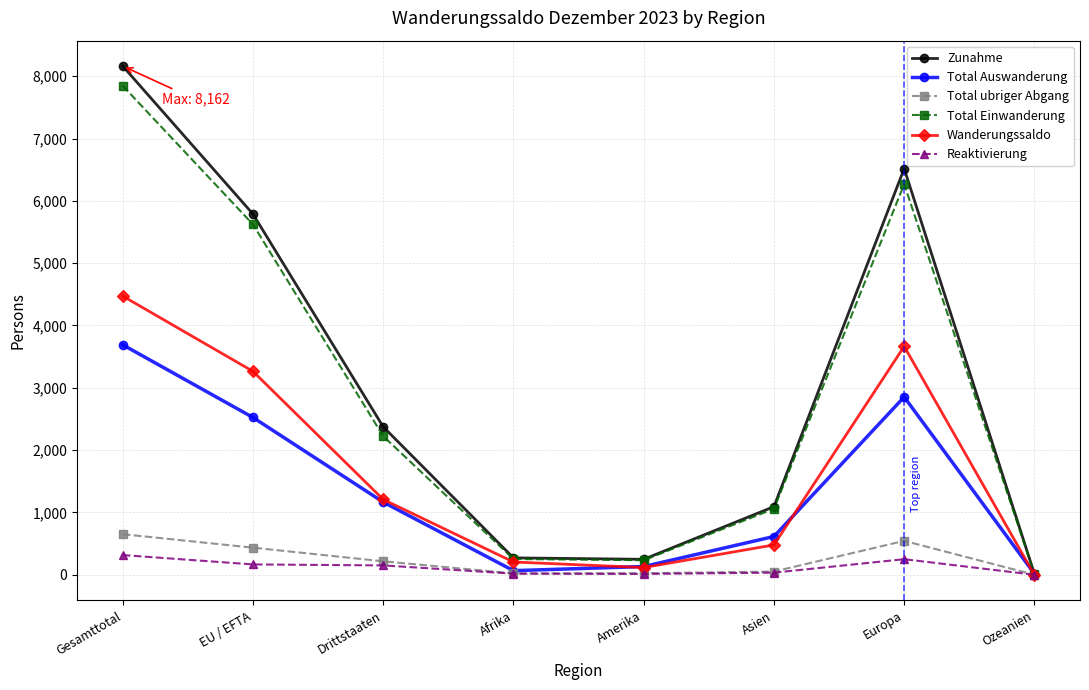

Which series ends up on top after the final intersection of Reaktivierung and Wanderungssaldo?

Reaktivierung